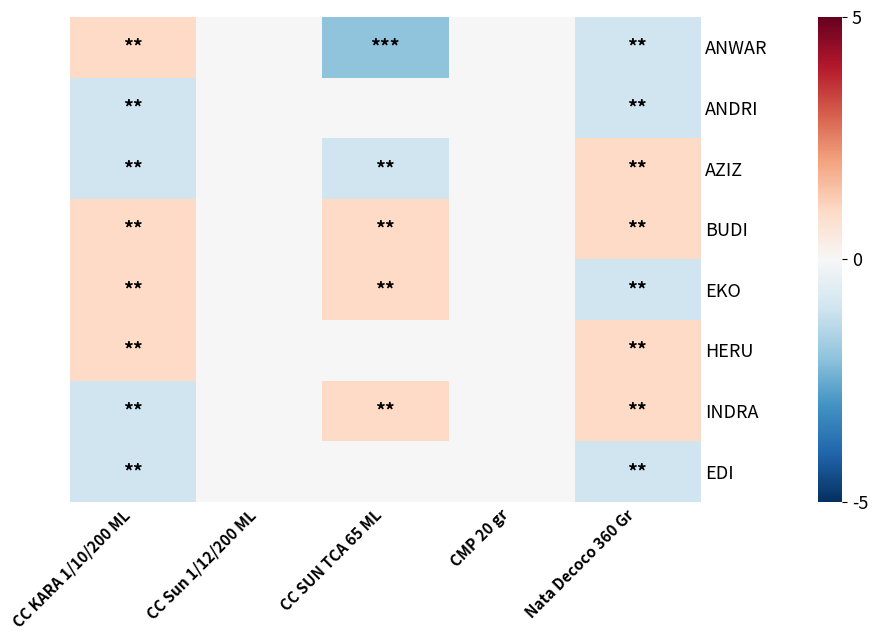

Read the BUDI value at CC KARA 1/10/200 ML.

1